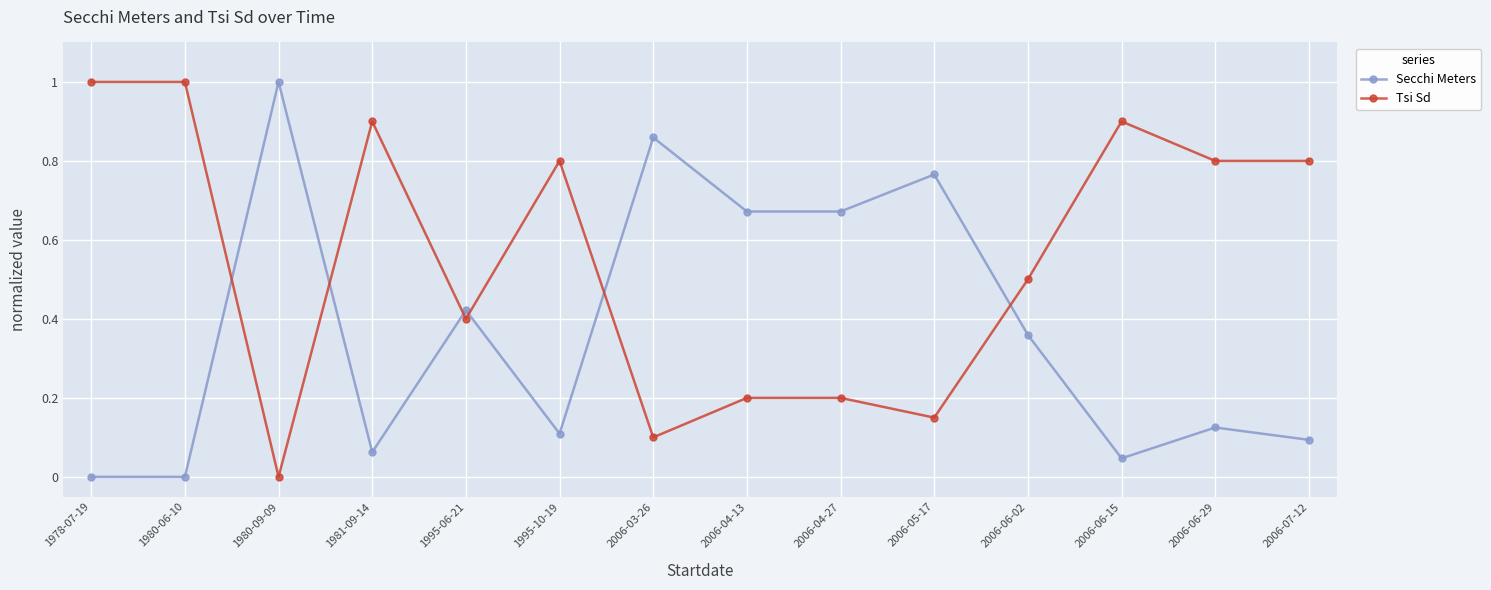

True or false: Tsi Sd and Secchi Meters intersect in this chart.

True